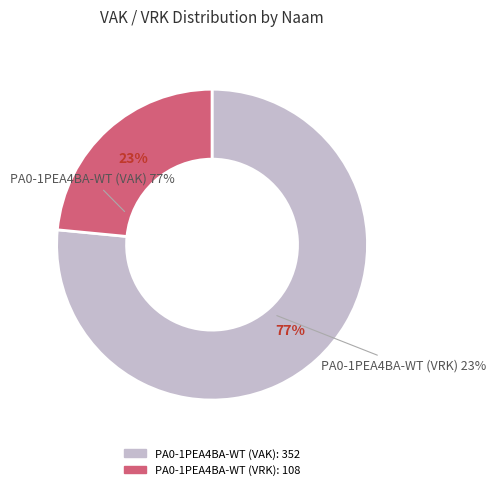

Is it true that PA0-1PEA4BA-WT (VRK=54) is 49% of the pie?

False